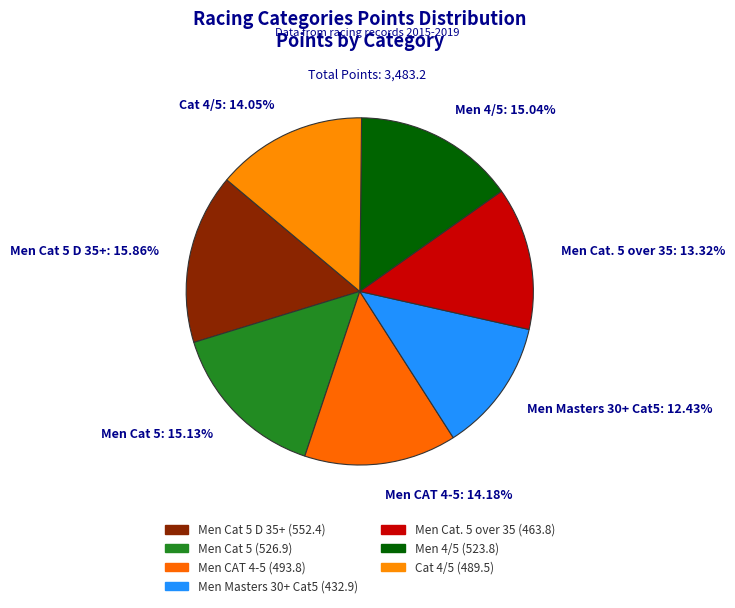

Approximately how many times larger is the value at Men Masters 30+ Cat5: 12.43% compared to Men 4/5: 15.04%?

0.8